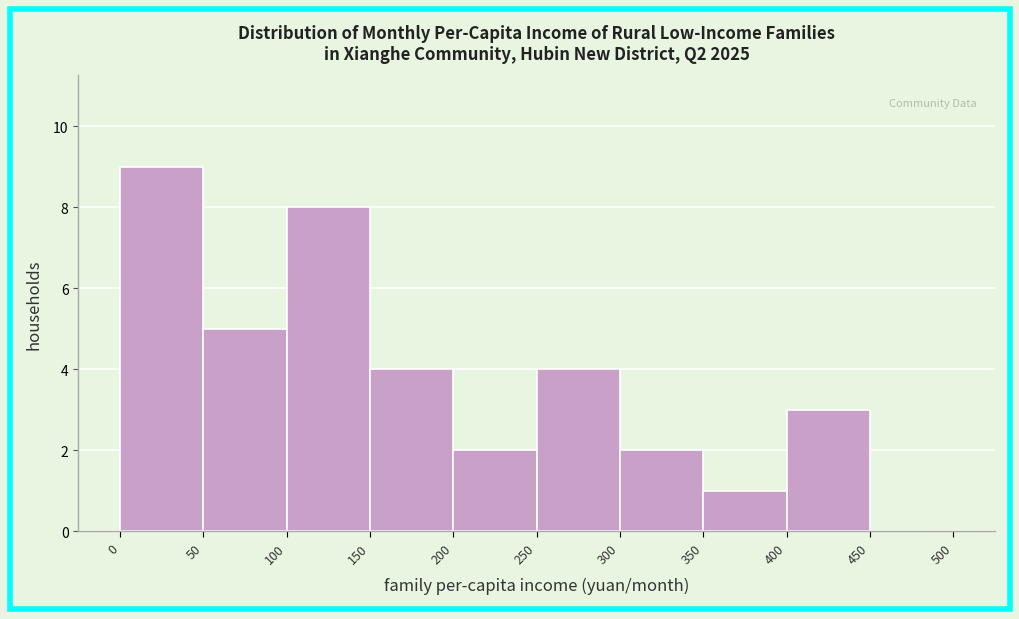

Reading left to right, transcribe this chart: for each bar, give the range it covers on the x-axis and its height. The values are not printed on the chart, so give them approximately, as read against the axis.

0 to 50: 9
50 to 100: 5
100 to 150: 8
150 to 200: 4
200 to 250: 2
250 to 300: 4
300 to 350: 2
350 to 400: 1
400 to 450: 3
450 to 500: 0